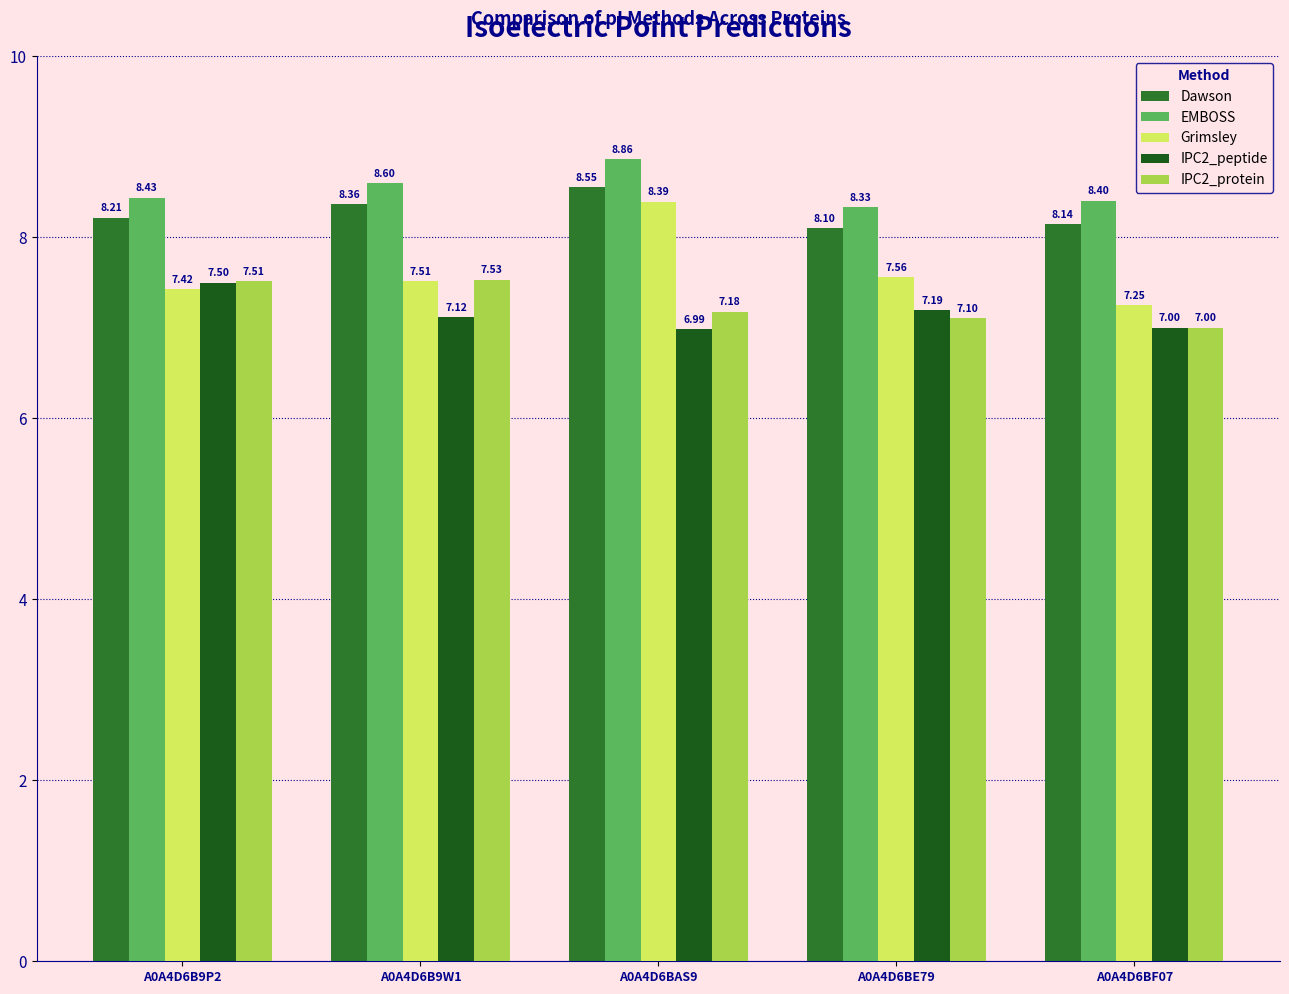

How many groups of bars are there?

5